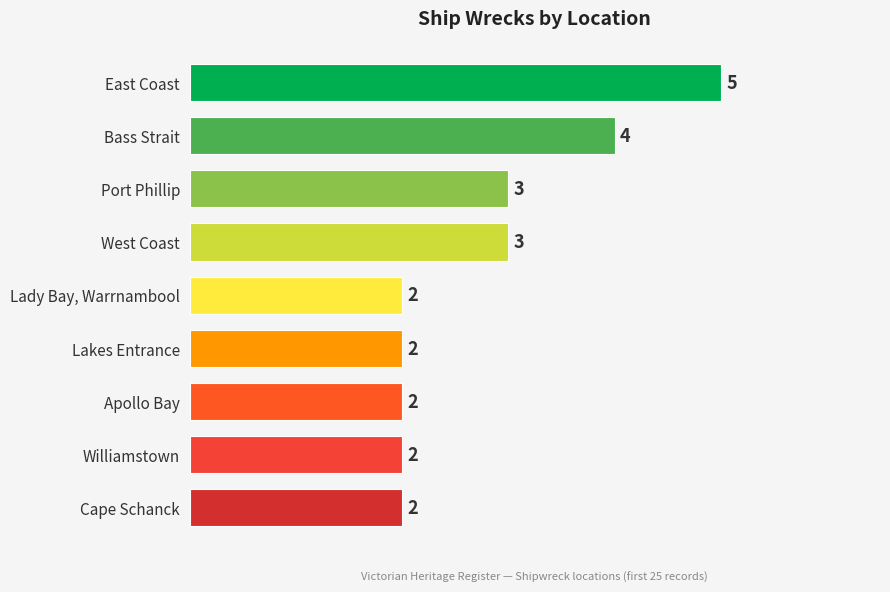

How many series are shown in this chart?

1